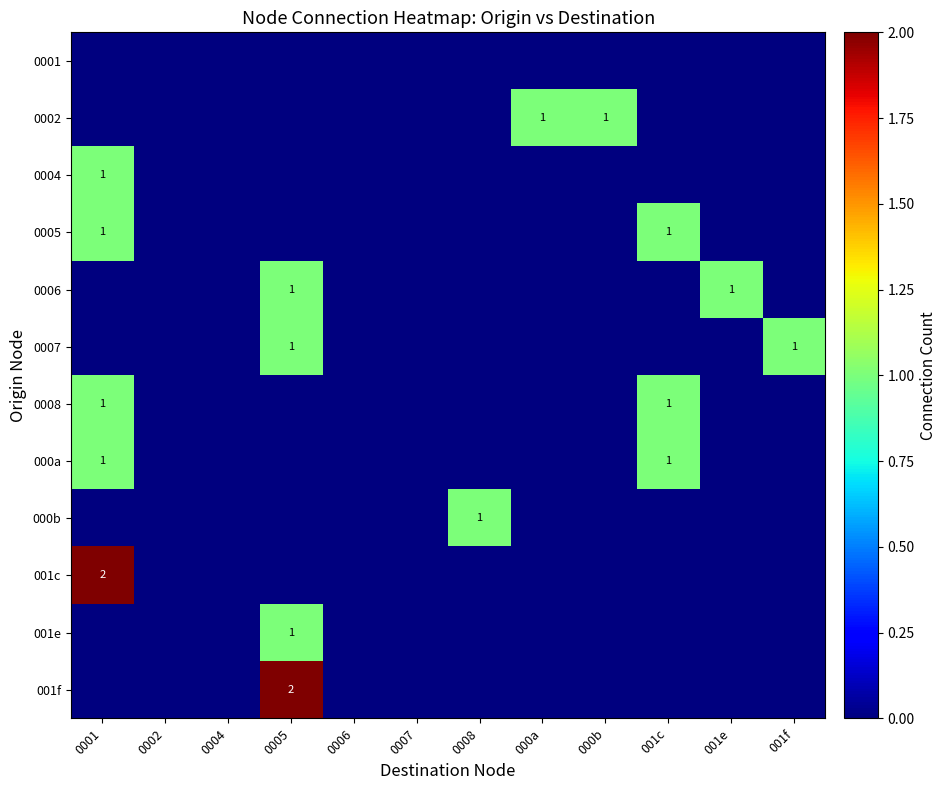

The 001c series shows 1 at 0005. True or false?

False